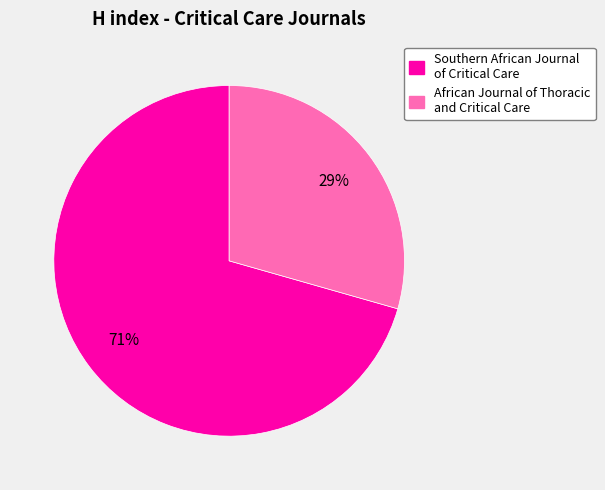

Which has a higher value, Southern African Journal of Critical Care or African Journal of Thoracic and Critical Care?

Southern African Journal of Critical Care